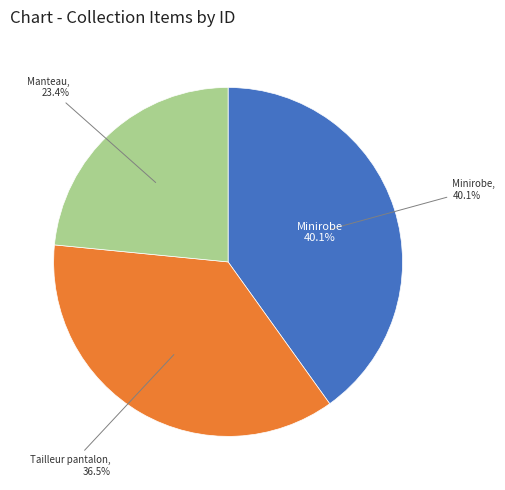

To the nearest percent, what portion does Manteau represent?

23%